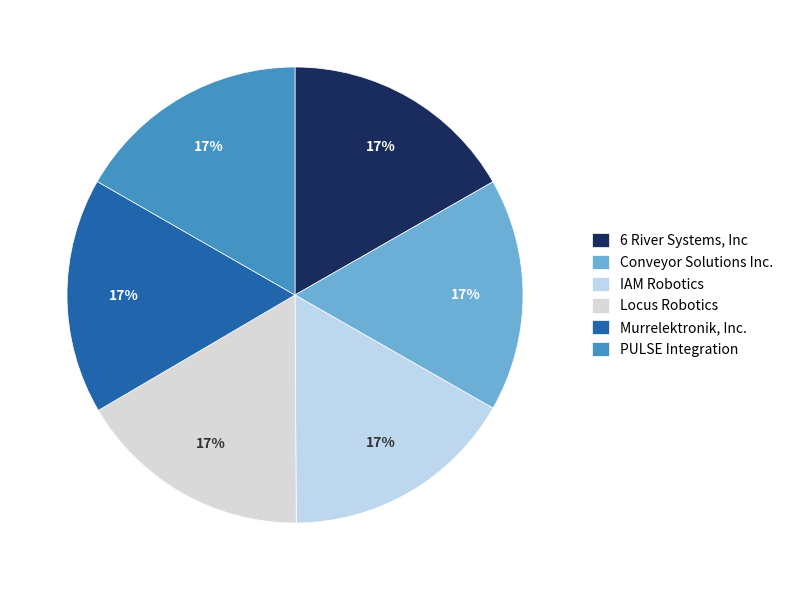

The IAM Robotics slice represents 10% of the pie. True or false?

False